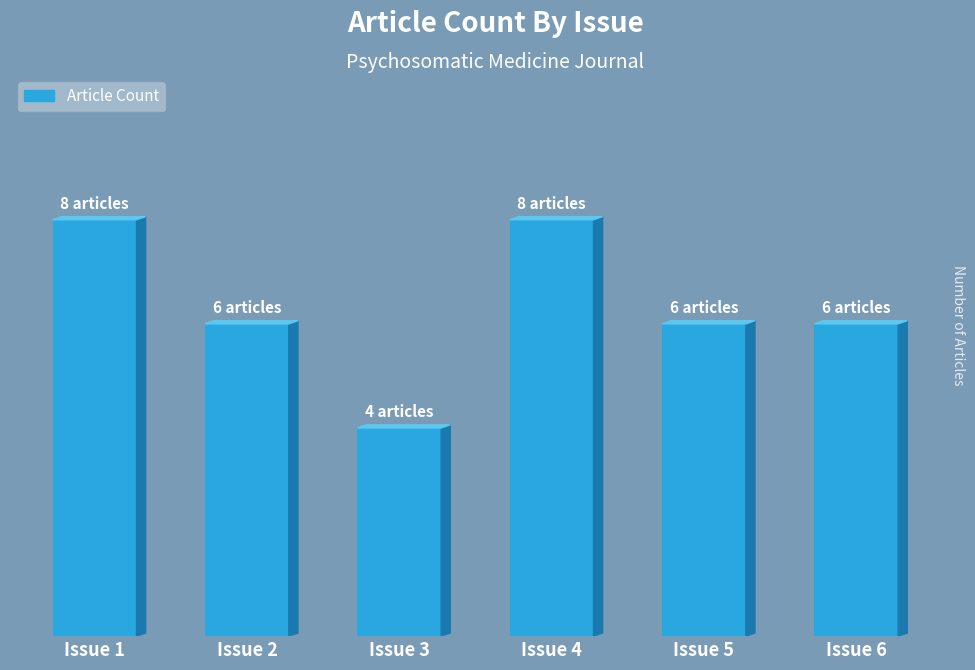

What is the maximum value shown in the chart?

8